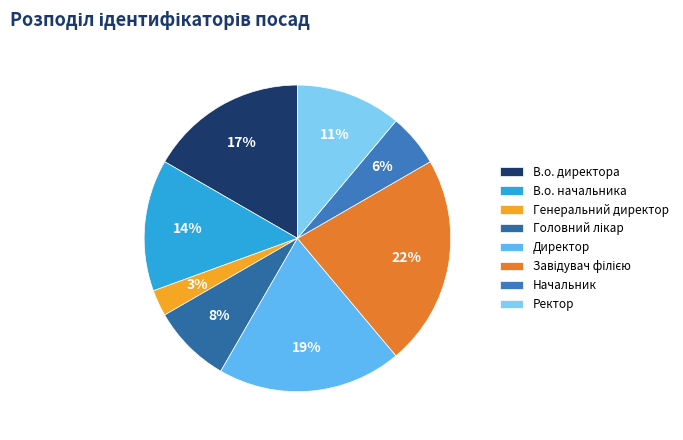

Does Генеральний директор represent more than half of the total?

No